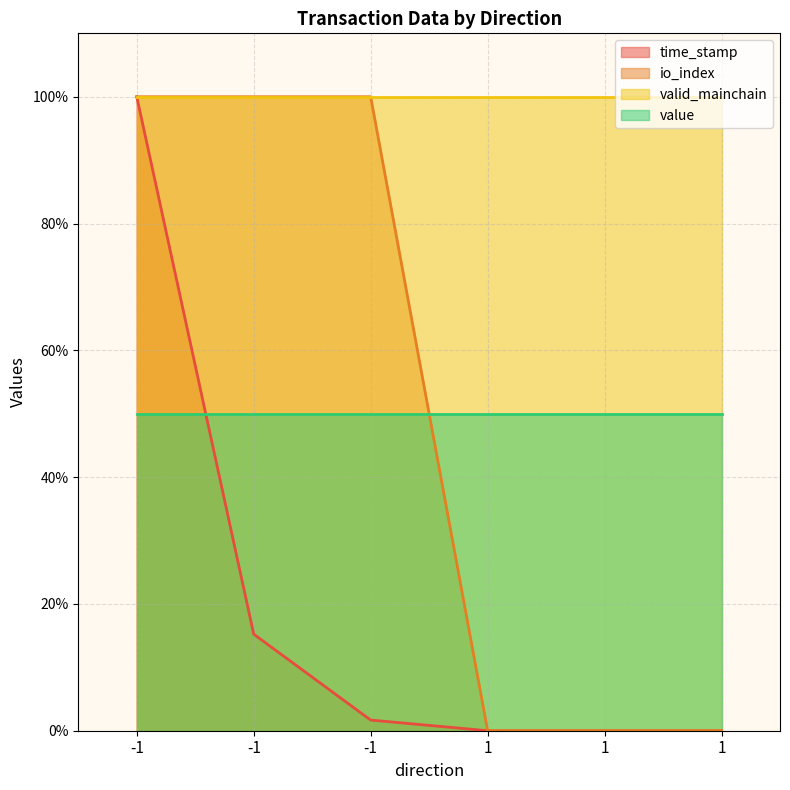

What is the total value across all series at -1?

200.0